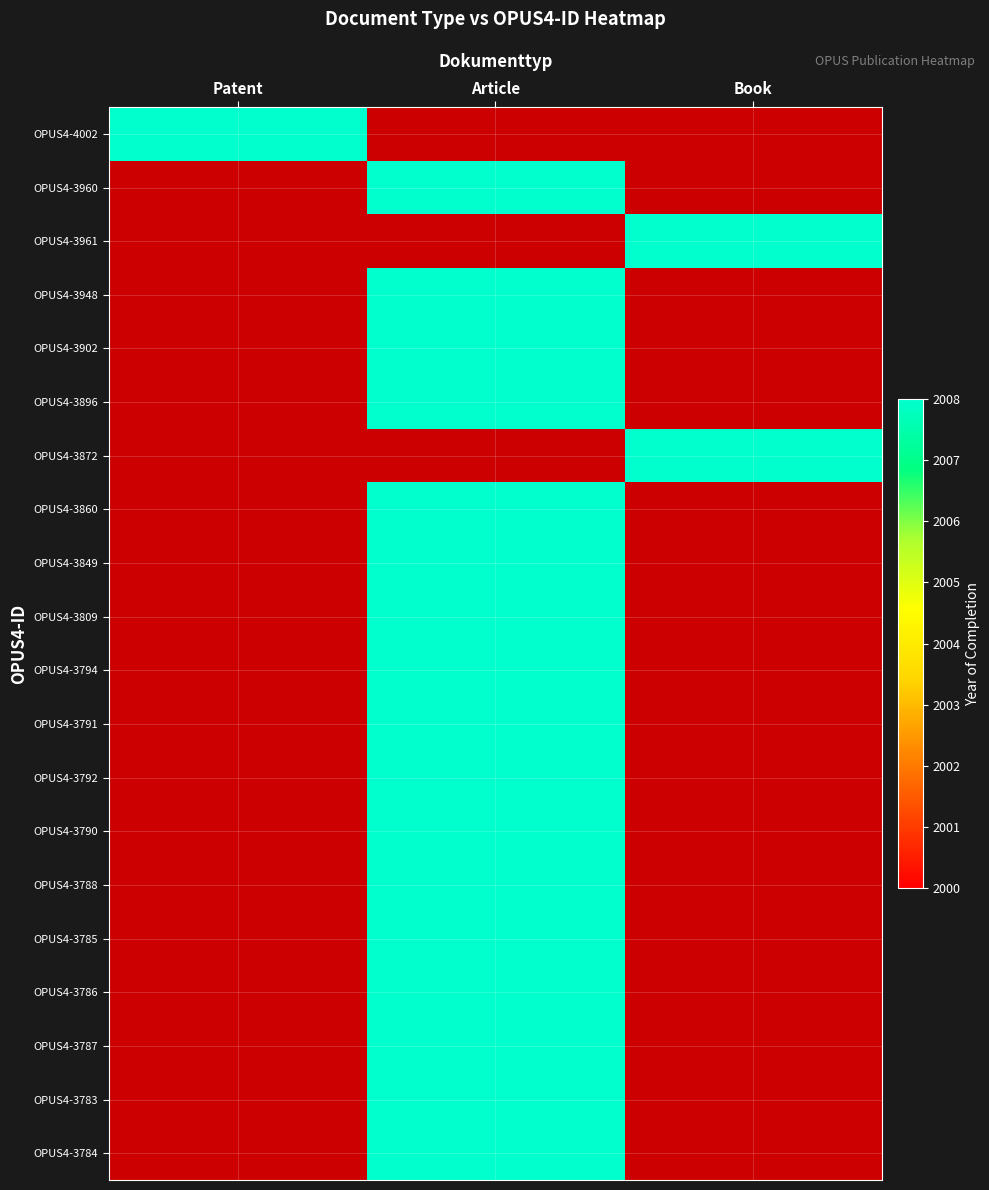

The OPUS4-4002 series shows 0 at Article. True or false?

True